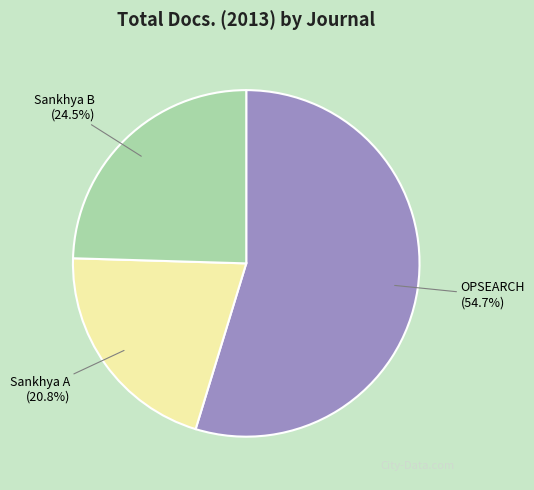

Is the sum of Sankhya B and Sankhya A greater than half?

No